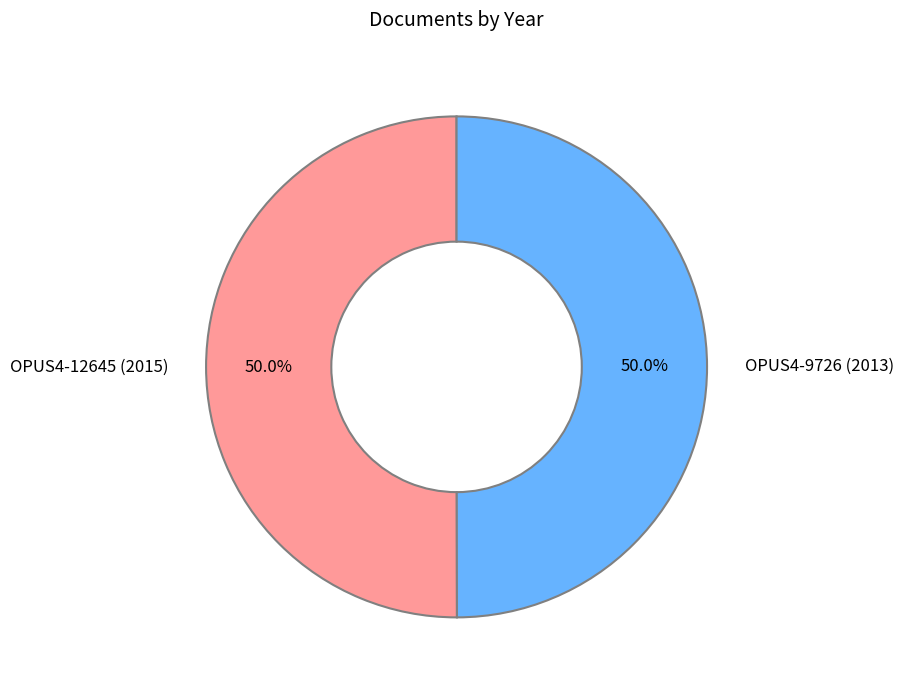

What portion of the pie excludes OPUS4-9726 (2013)?

50.0%